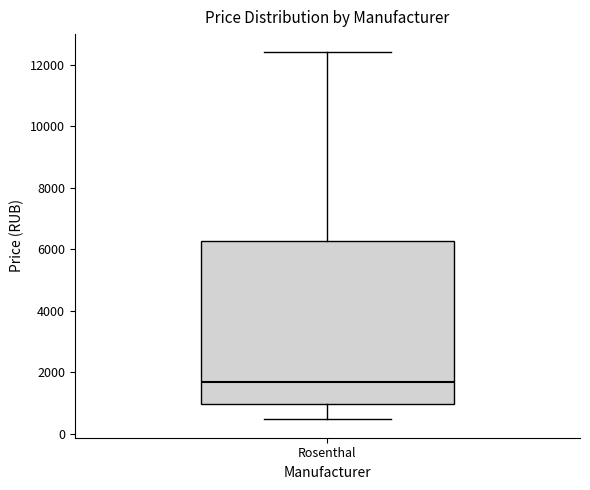

Where does the upper whisker of the box for Rosenthal end on the y-axis? The values are not printed on the chart, so give them approximately, as read against the axis.

12400